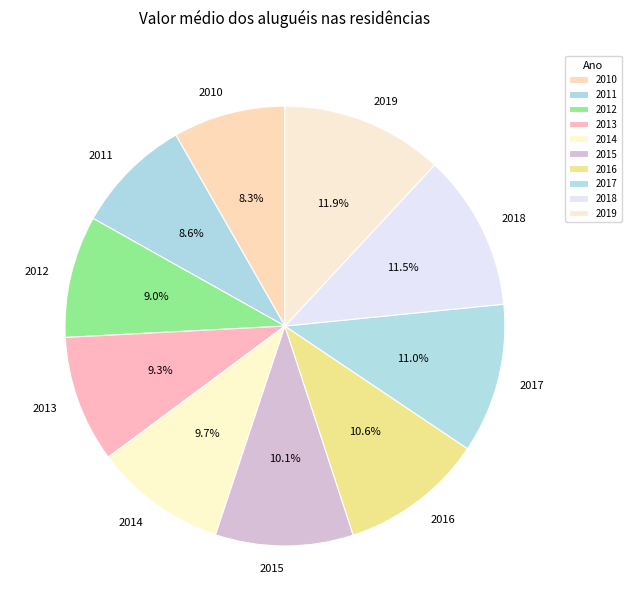

Does any single category account for the majority?

No